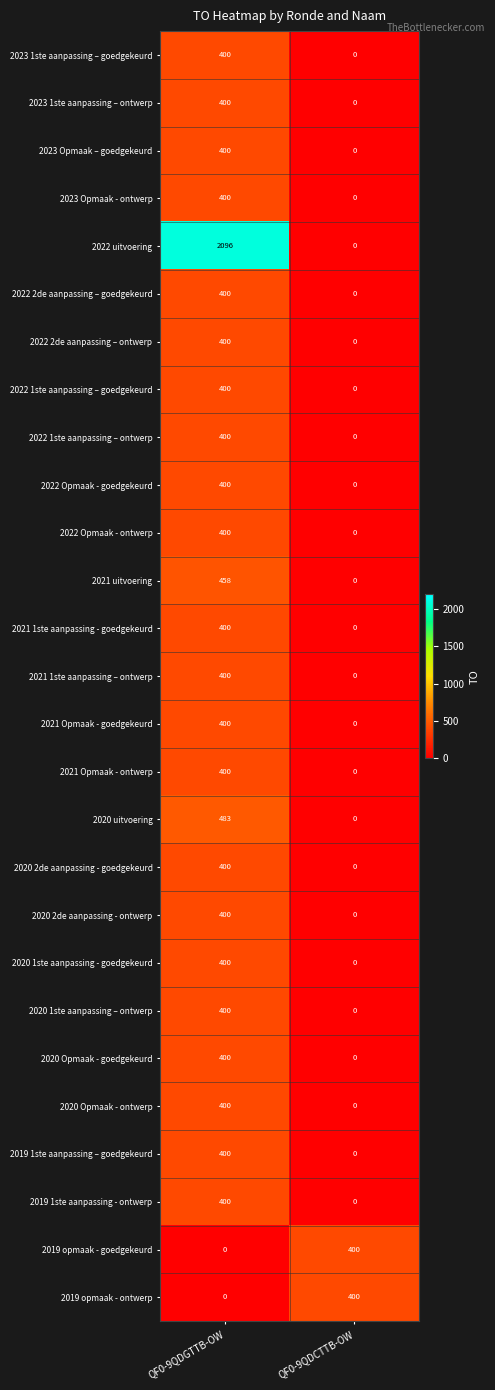

What is the difference between the highest and lowest values at QF0-9QDGTTB-OW?

2096